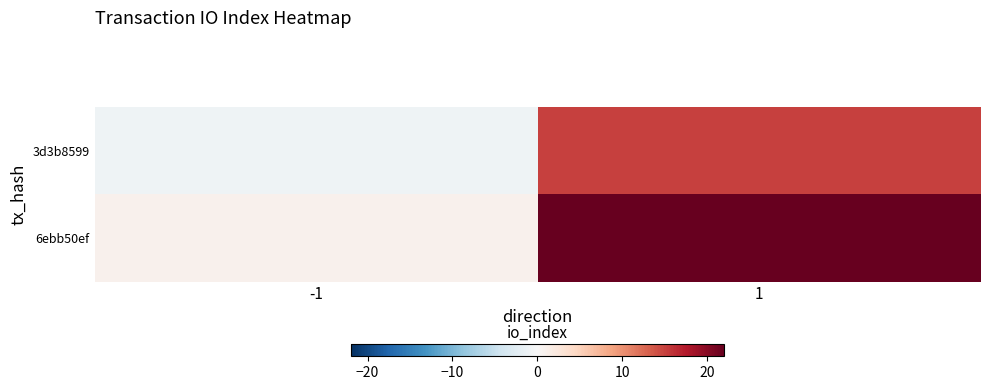

What is the spread (max minus min) of values at 1?

7